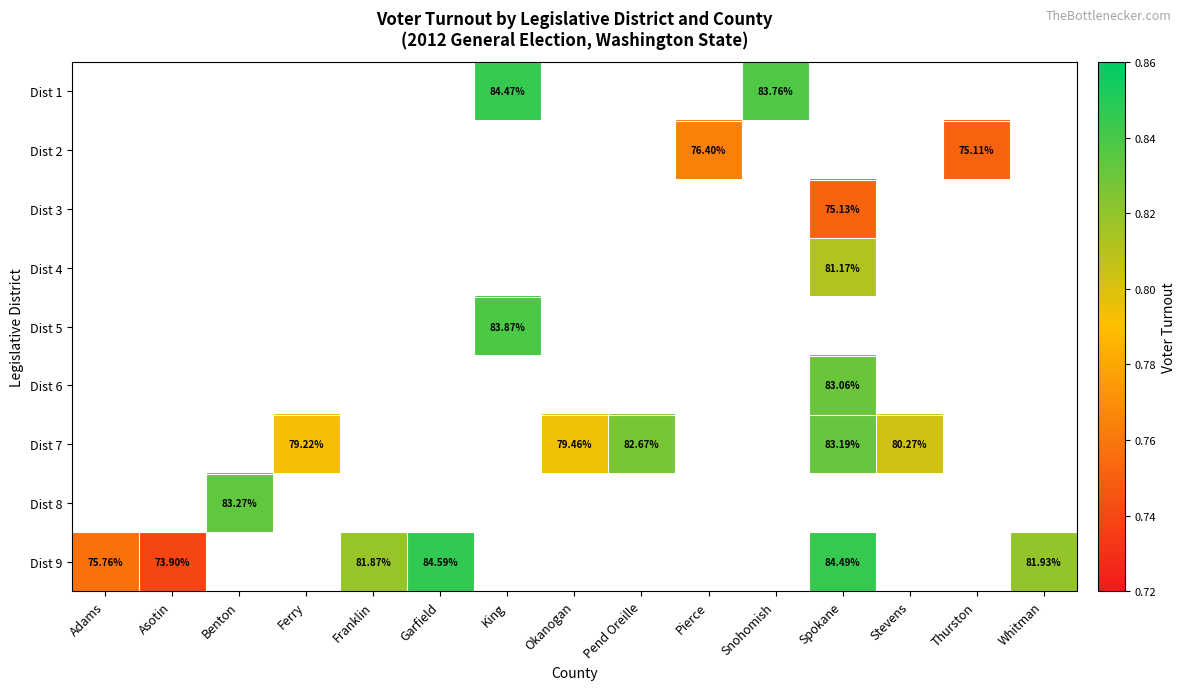

Is the value of Dist 7 at Benton greater than the value of Dist 5 at Ferry?

No